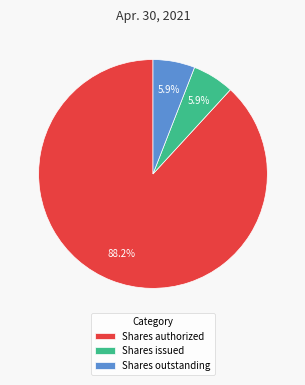

Does any single category account for the majority?

Yes